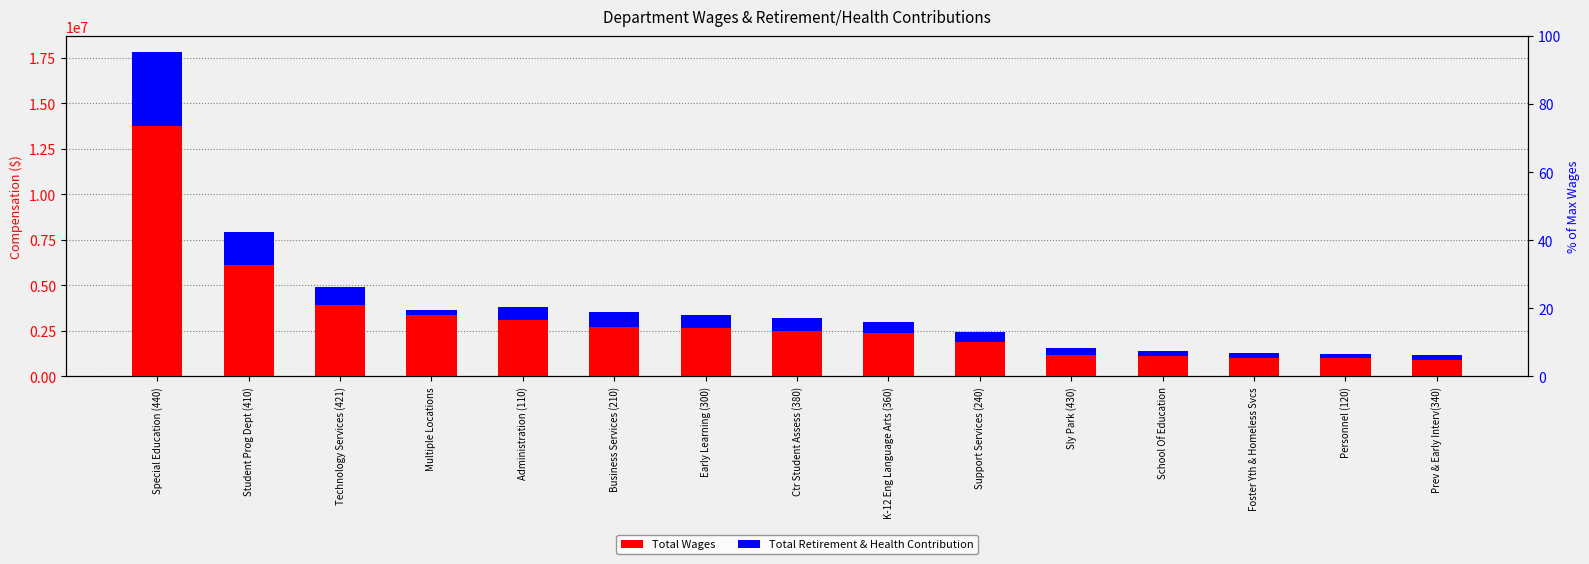

At which label does Total Wages reach its minimum?

Prev & Early Interv(340)